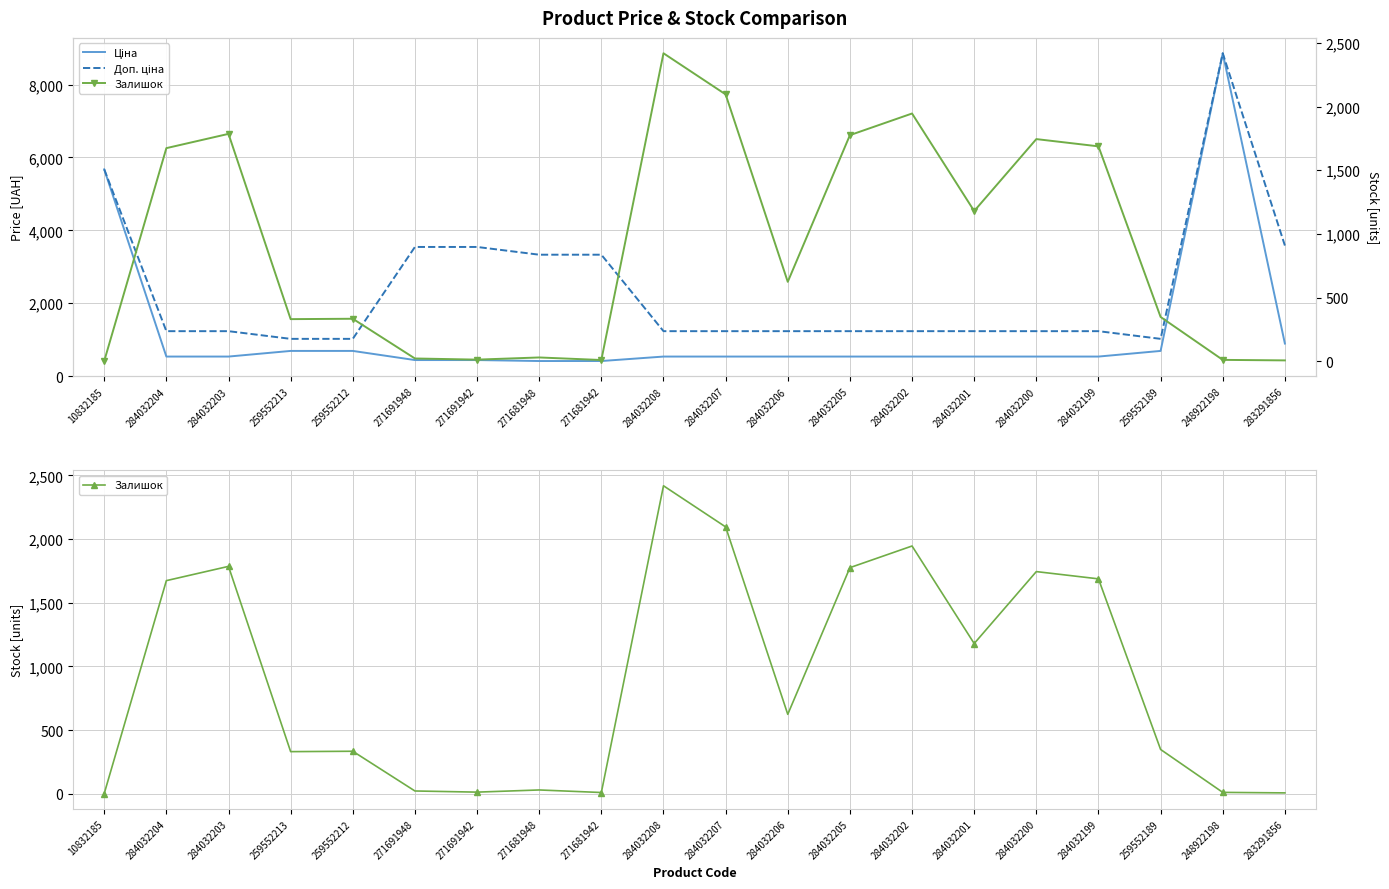

How many values in the Залишок series exceed 624?

9